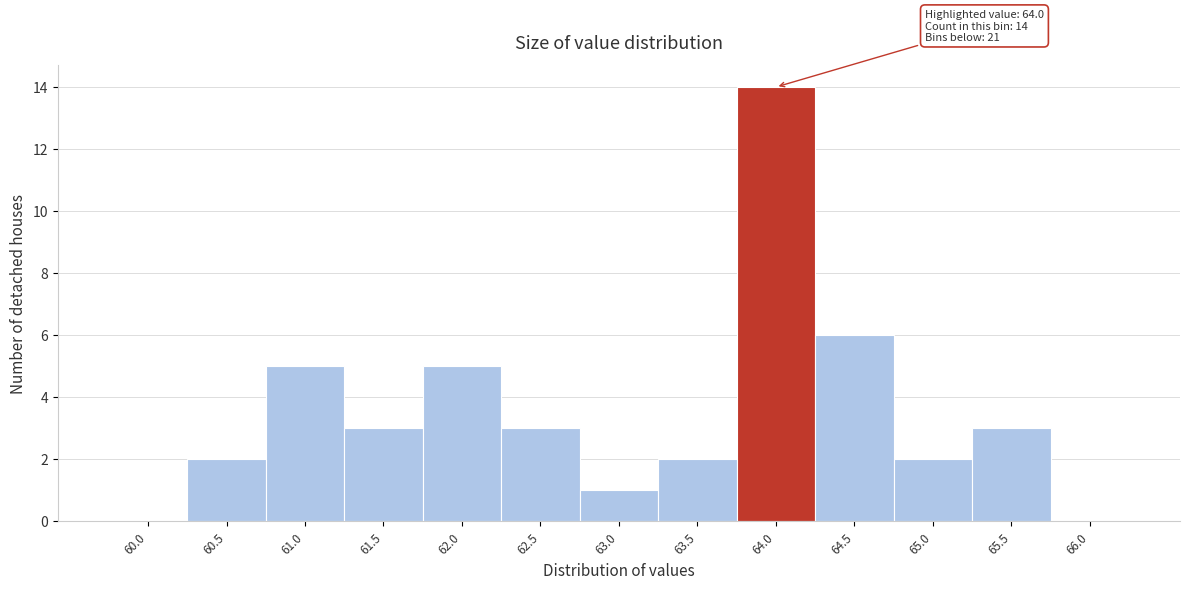

Reading left to right, extract all data points from this chart.

60.0=0	60.5=2	61.0=5	61.5=3	62.0=5	62.5=3	63.0=1	63.5=2	64.0=14	64.5=6	65.0=2	65.5=3	66.0=0